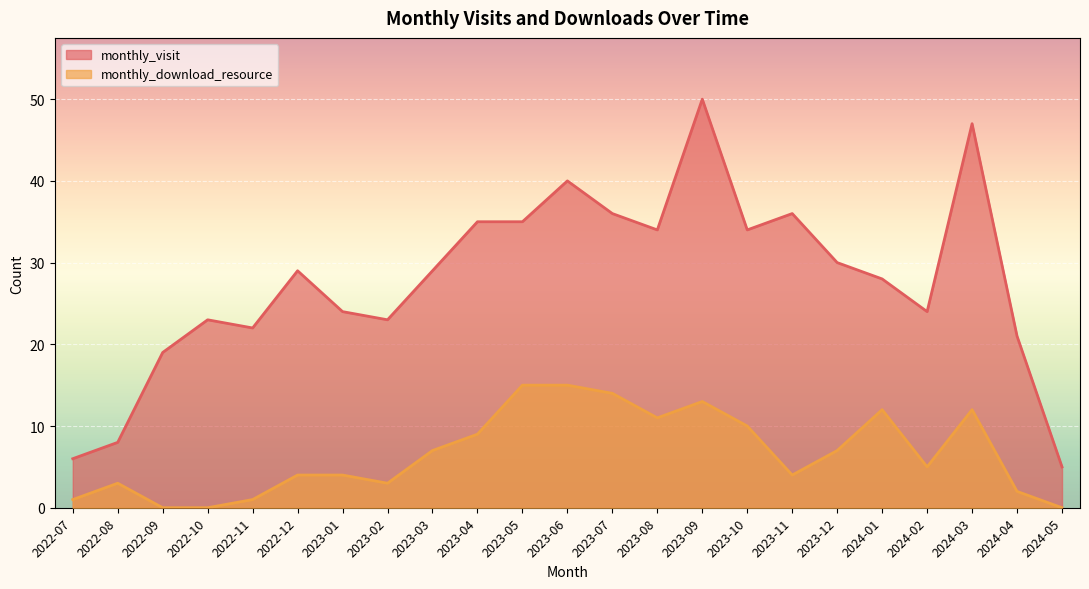

What is the sum of the monthly_download_resource values at 2023-01 and 2024-03?

16